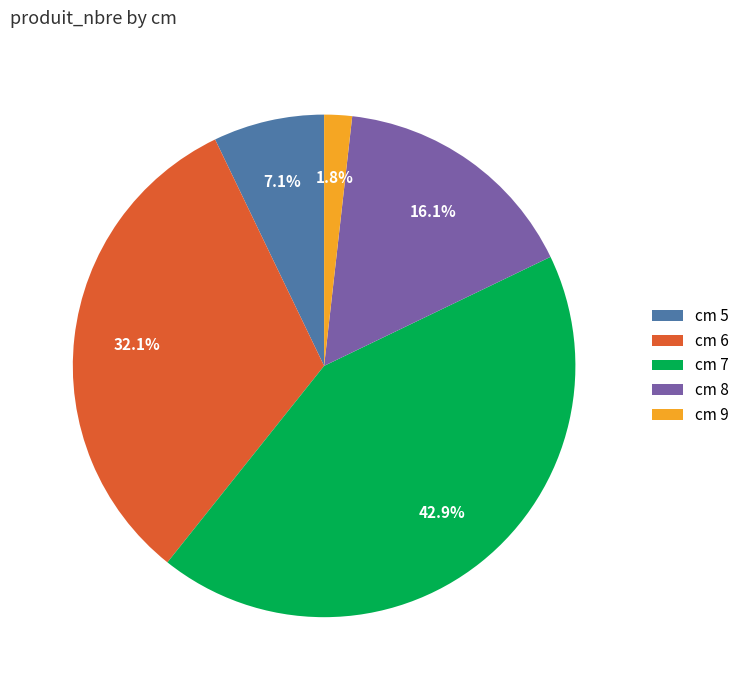

Which has a higher value, cm 5 or cm 9?

cm 5